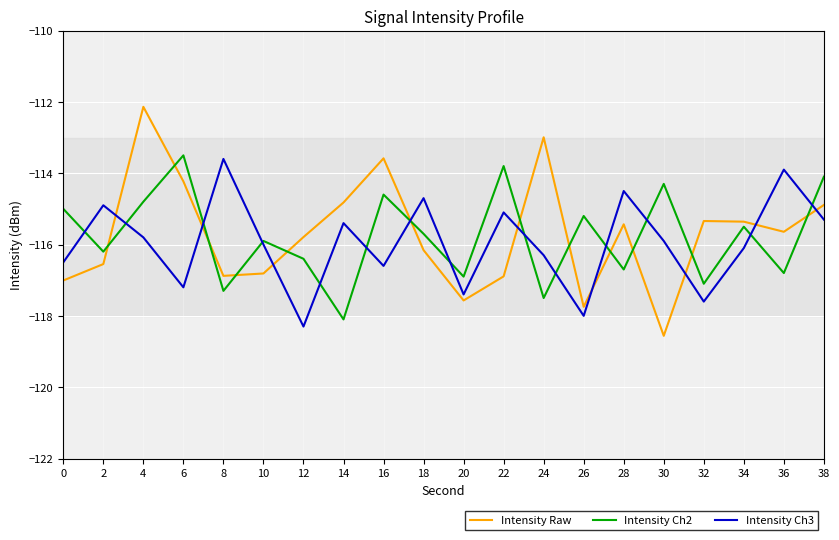

What is the difference between the highest and lowest values at 36?

2.9